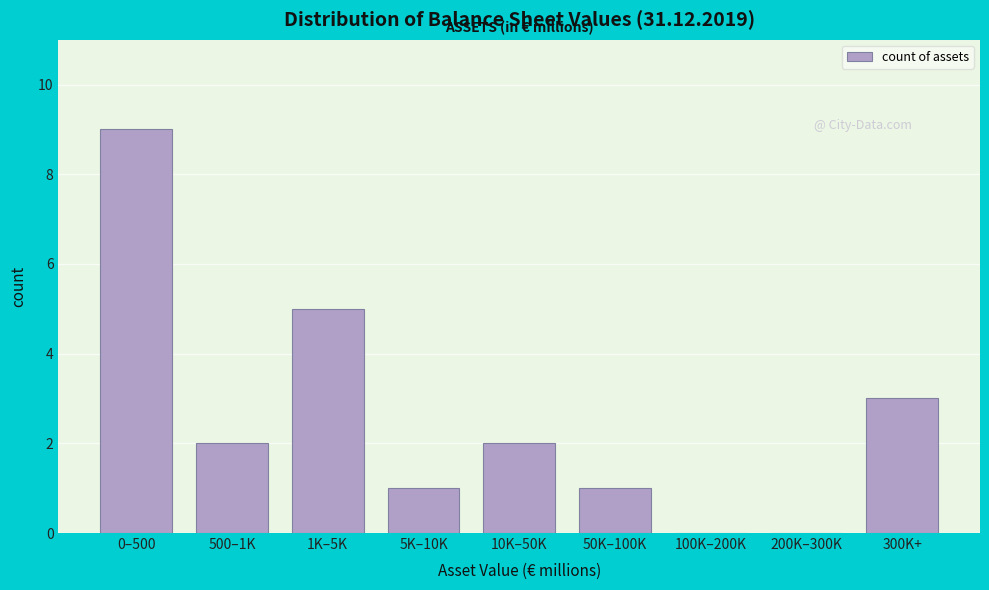

Reading left to right, extract all data points from this chart.

0–500=9	500–1K=2	1K–5K=5	5K–10K=1	10K–50K=2	50K–100K=1	100K–200K=0	200K–300K=0	300K+=3